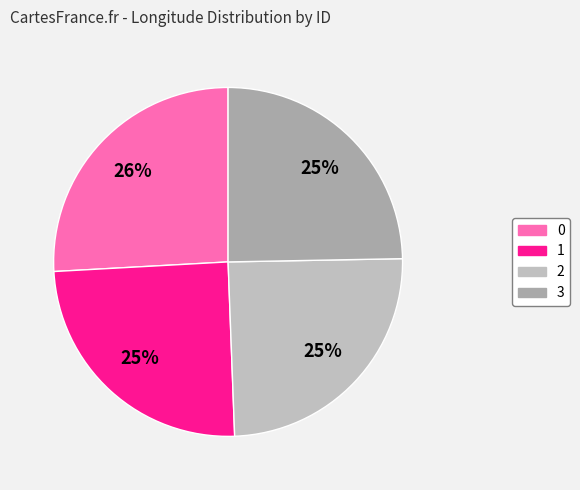

What percentage is the 3 slice, to the nearest percent?

25%